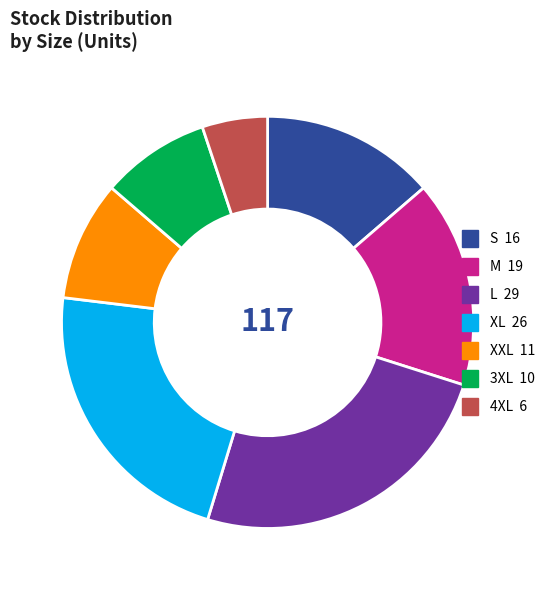

What is the ratio of the value at 4XL to the value at XXL?

0.5